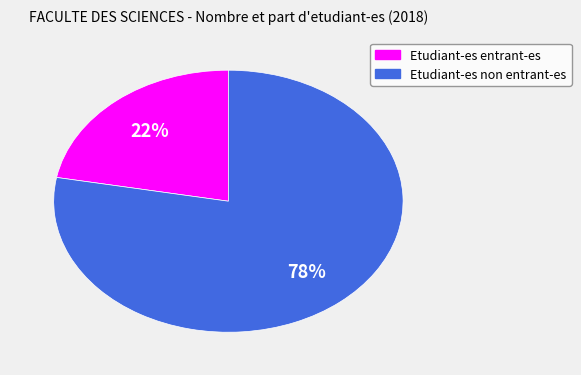

What is the largest slice in the pie chart?

Etudiant-es non entrant-es